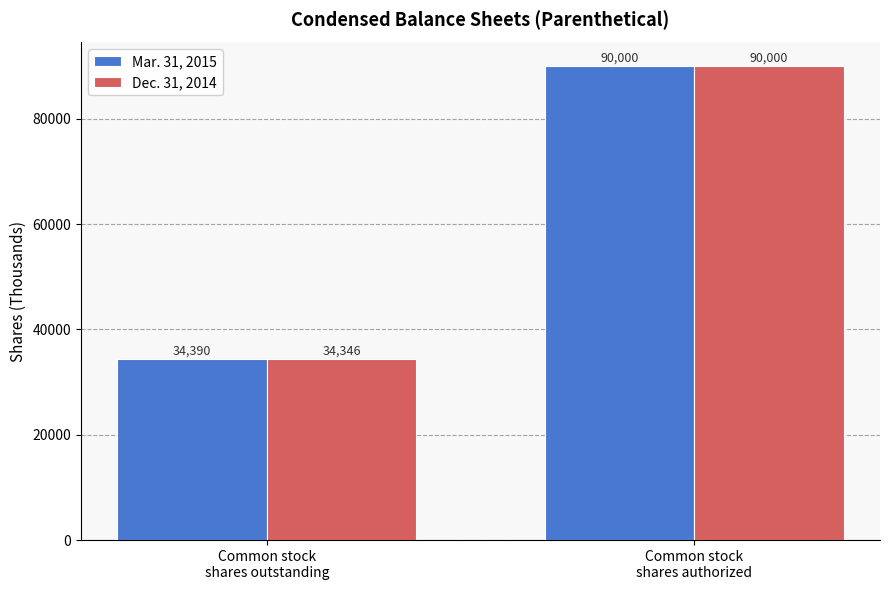

What is the total value across all series at Common stock
shares outstanding?

68736